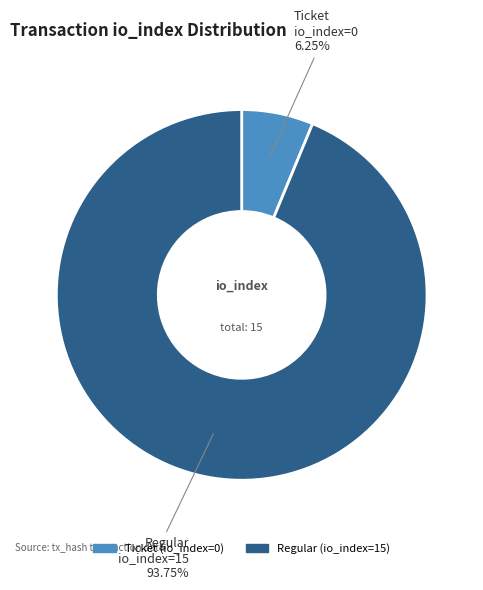

Approximately how many times larger is the value at Regular (io_index=15) compared to Ticket (io_index=0)?

15.0